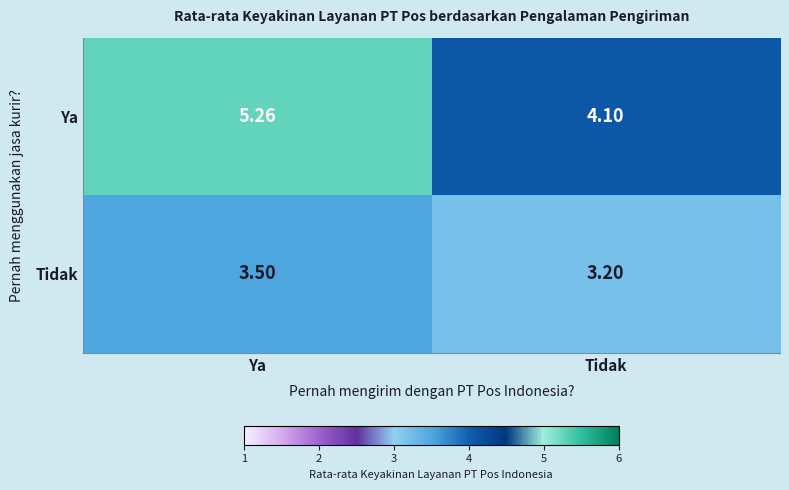

At which category does the chart reach its minimum across all series?

Tidak